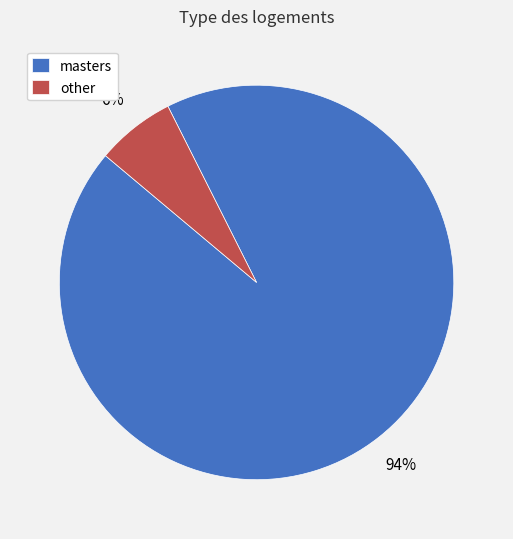

Is it true that other is 1% of the pie?

False